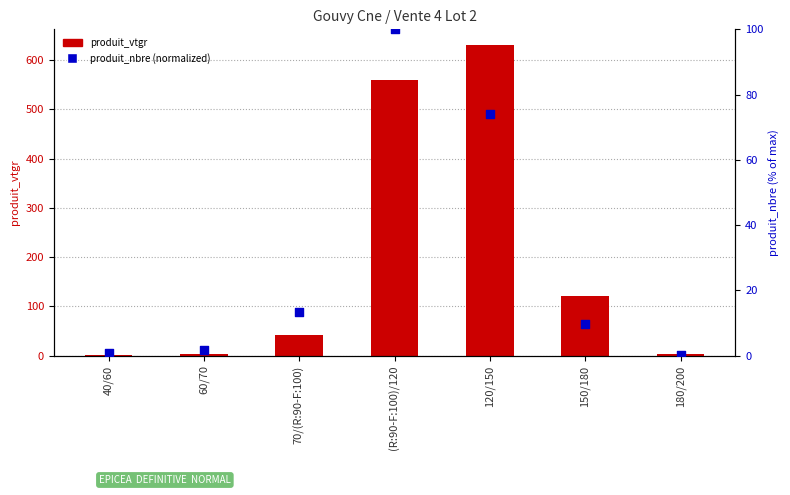

Which has a higher value, 150/180 or 60/70?

150/180